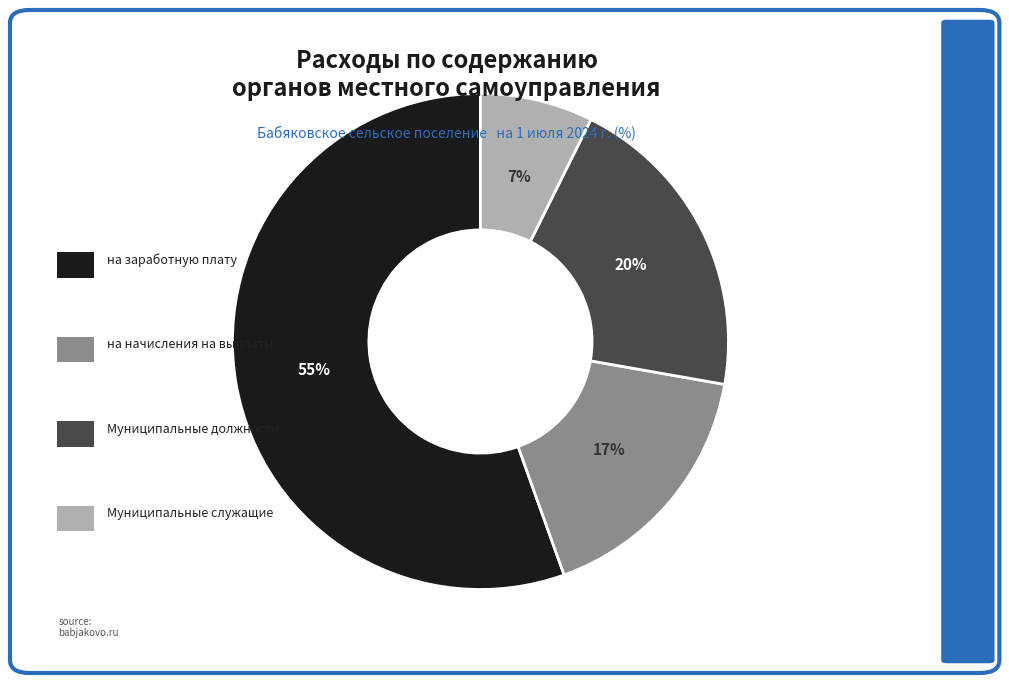

To the nearest percent, what is the difference between the largest and smallest slice percentages?

48%